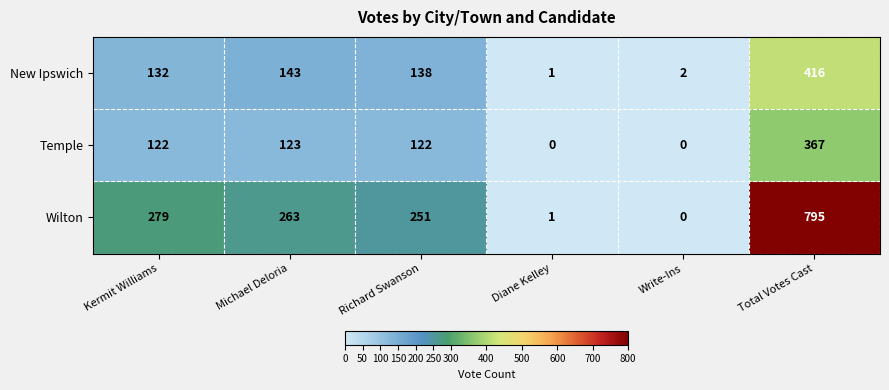

Is it true that Wilton equals 1142 at Total Votes Cast?

False